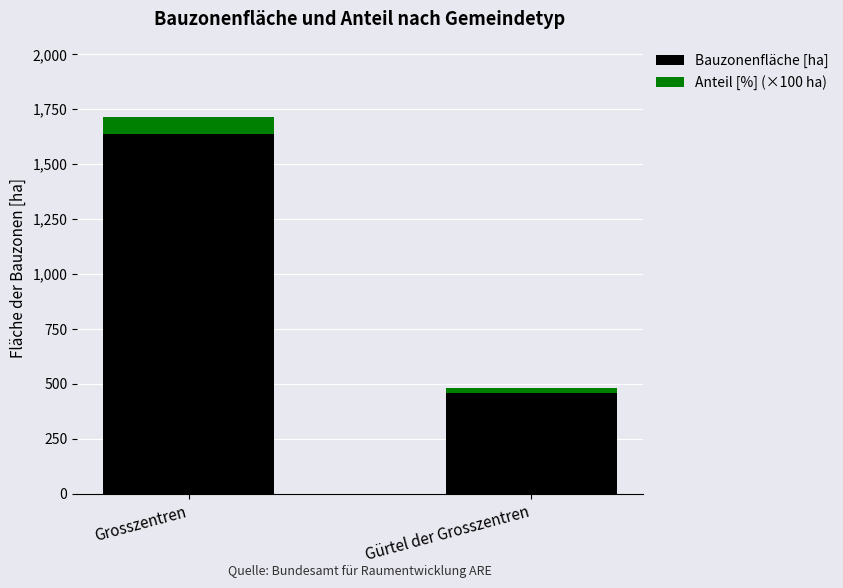

Does the chart contain stacked bars?

Yes